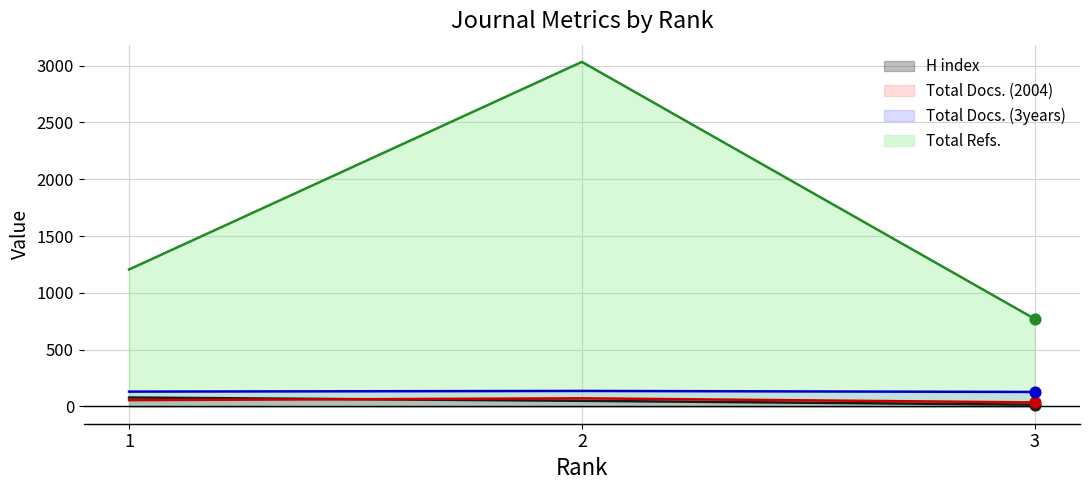

Which series reaches the maximum Y coordinate?

Total Refs.